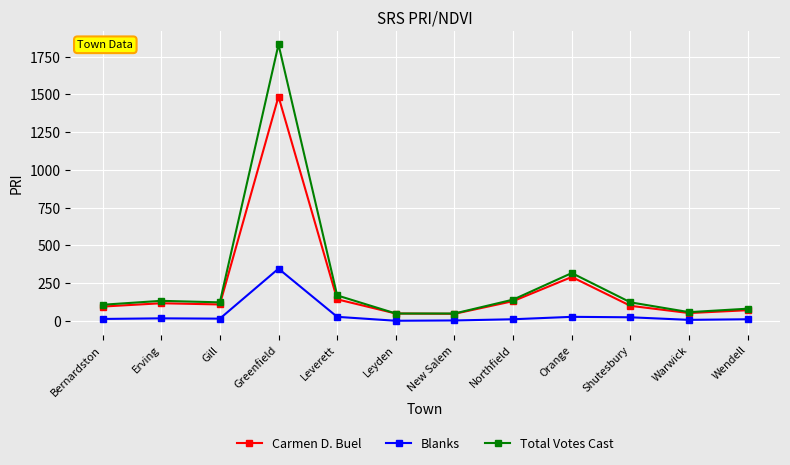

What is the difference between the second highest and minimum values in the Blanks series?

26